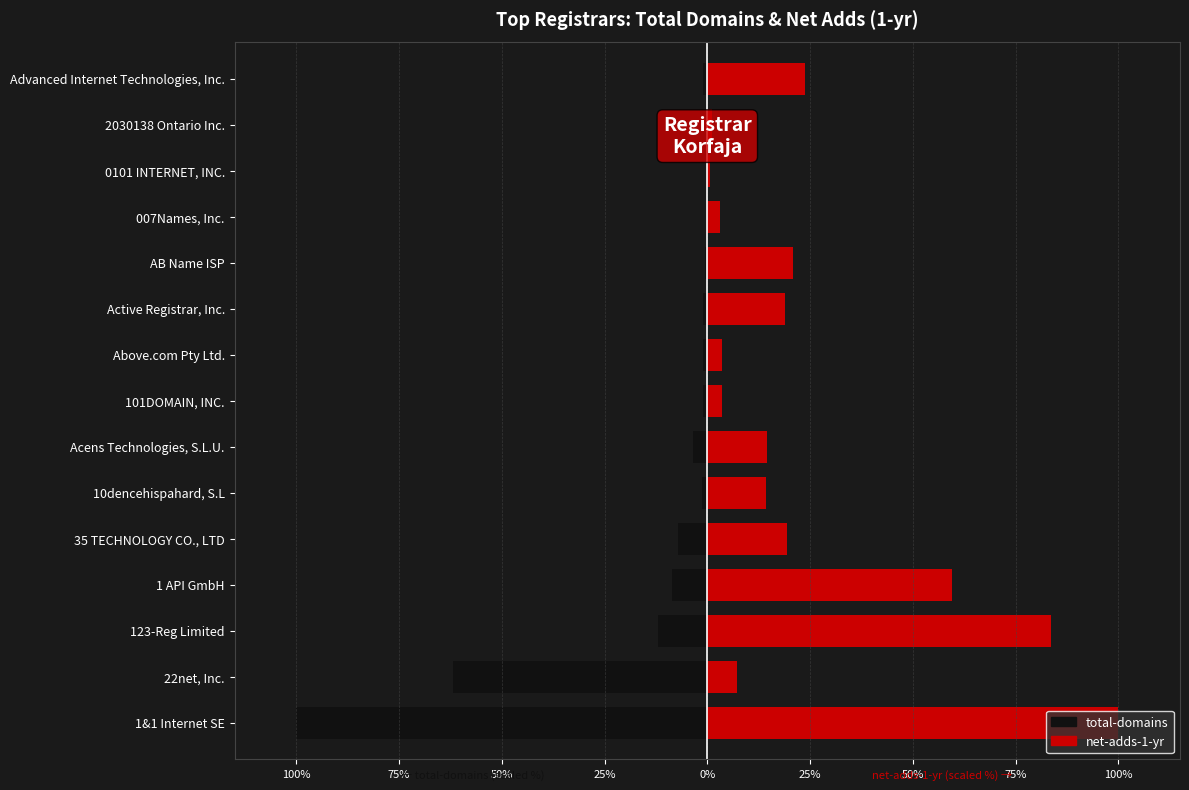

Does the chart contain any negative values?

Yes